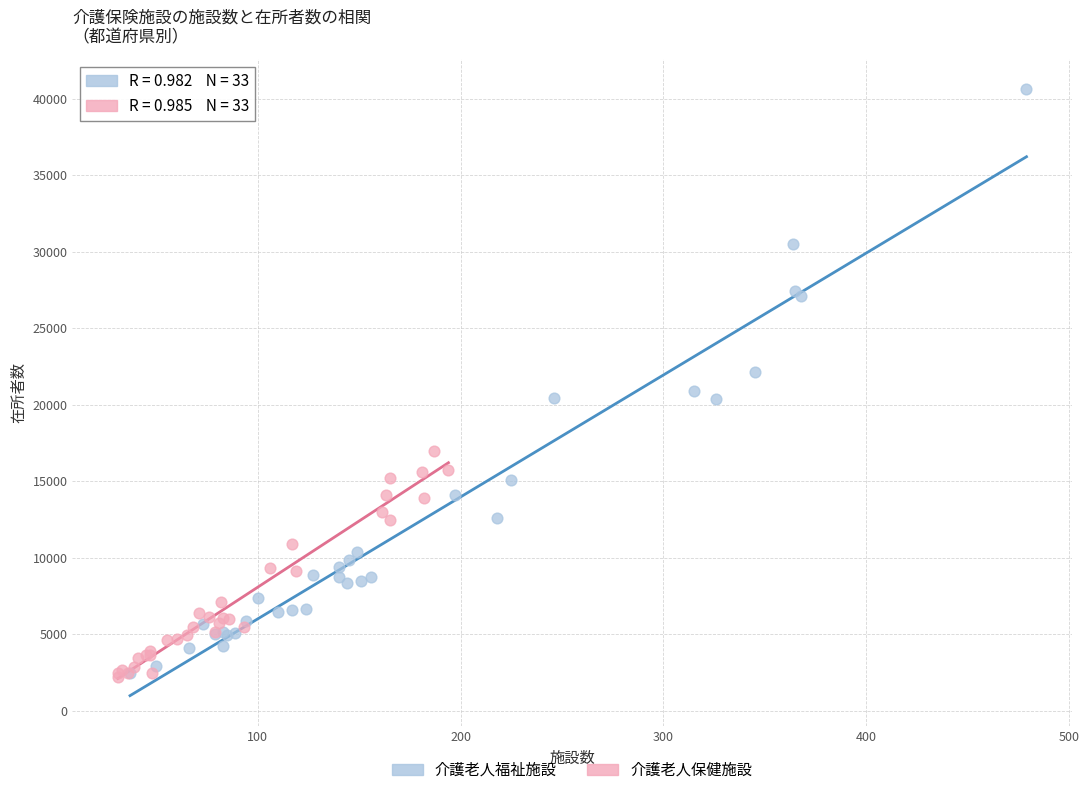

Which series contains the highest Y value?

介護老人福祉施設